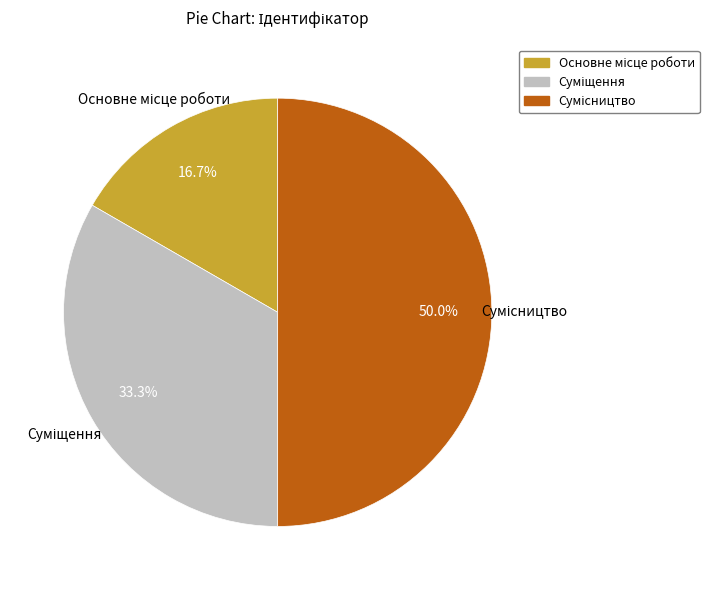

What is the smallest slice in the pie chart?

Основне місце роботи